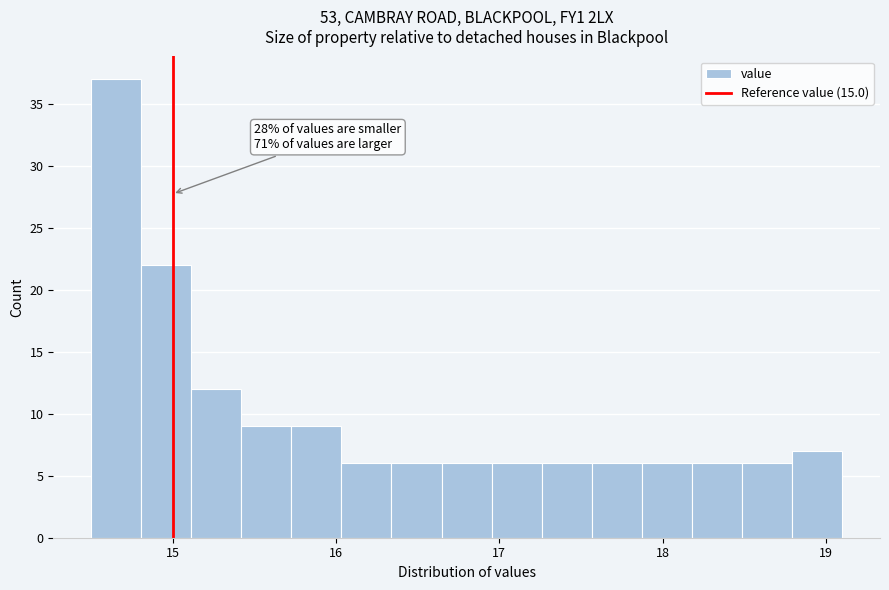

Read against the x-axis, roughly where is the centre of the tallest bar?

14.7